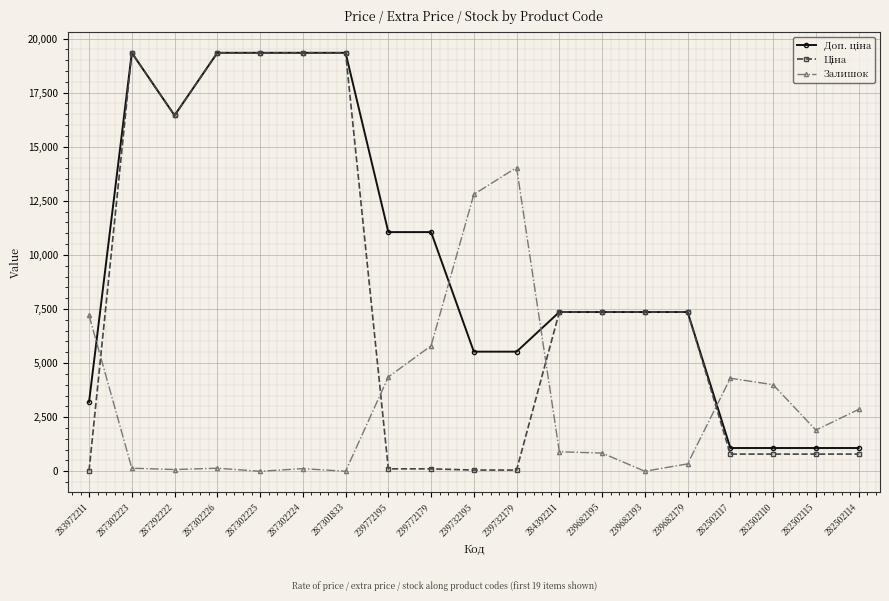

What position from the left is 239682195?

13